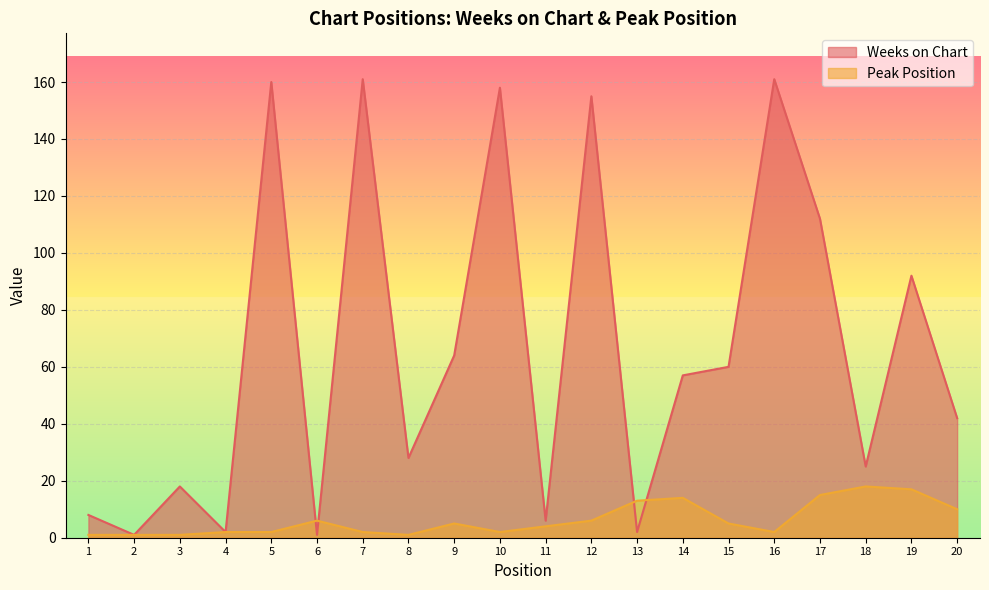

At how many categories does at least one series exceed 109?

6